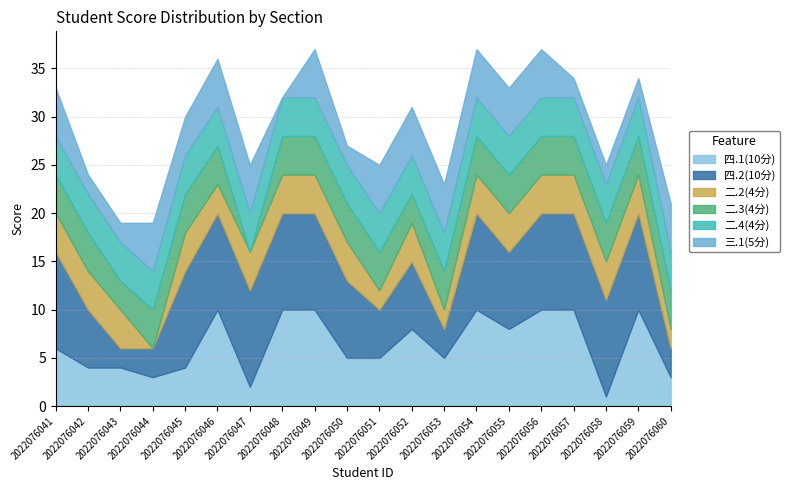

What is the approximate value of 二.4(4分) at 2022076041?

4